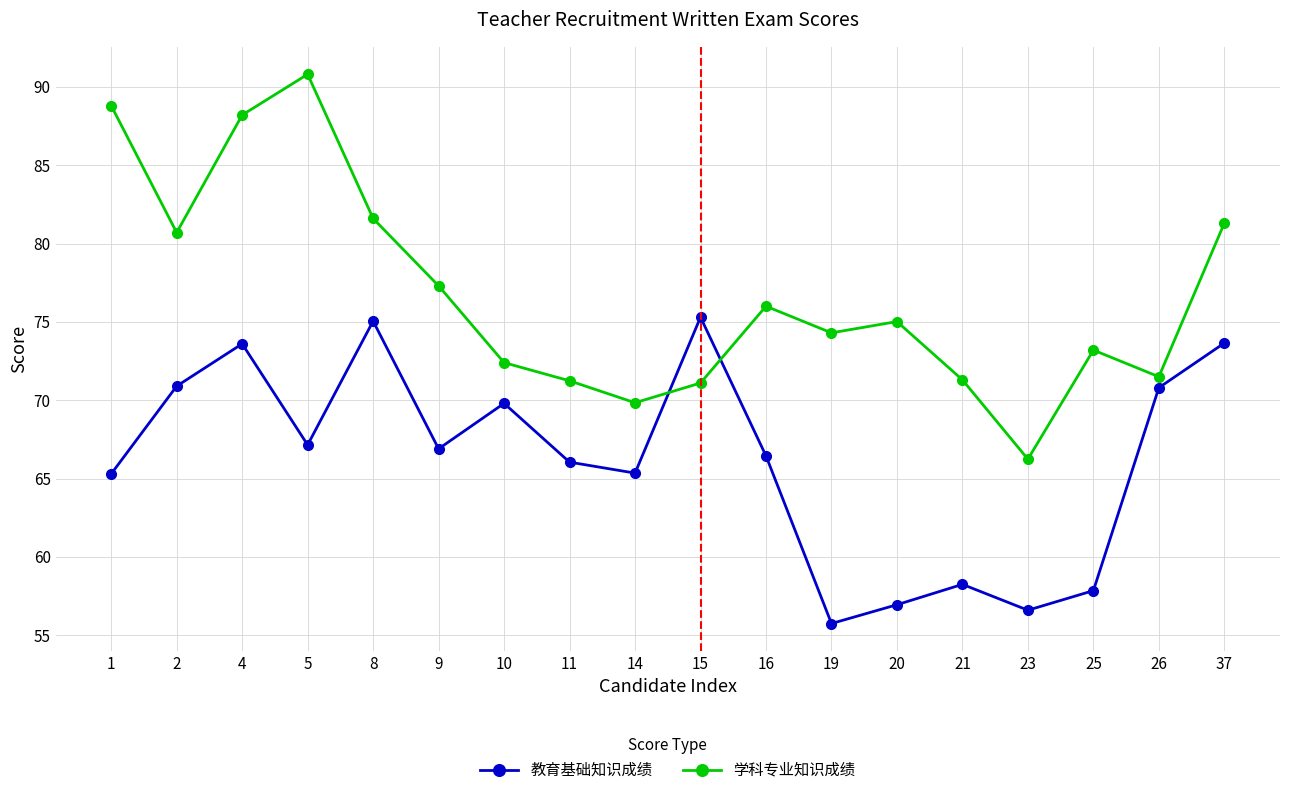

At which label is 学科专业知识成绩 closest to 78?

9